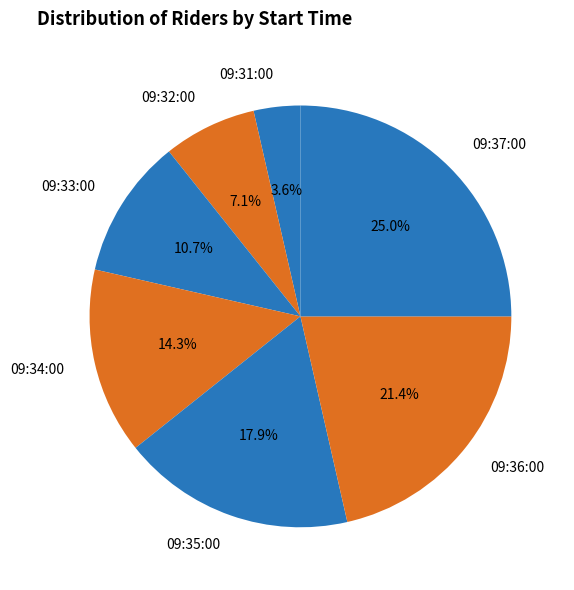

Which has a higher value, 09:37:00 or 09:31:00?

09:37:00